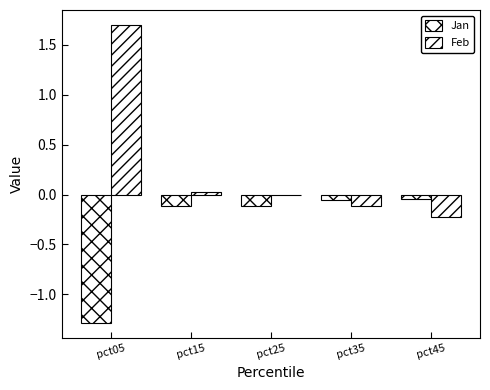

Are the bars horizontal?

No